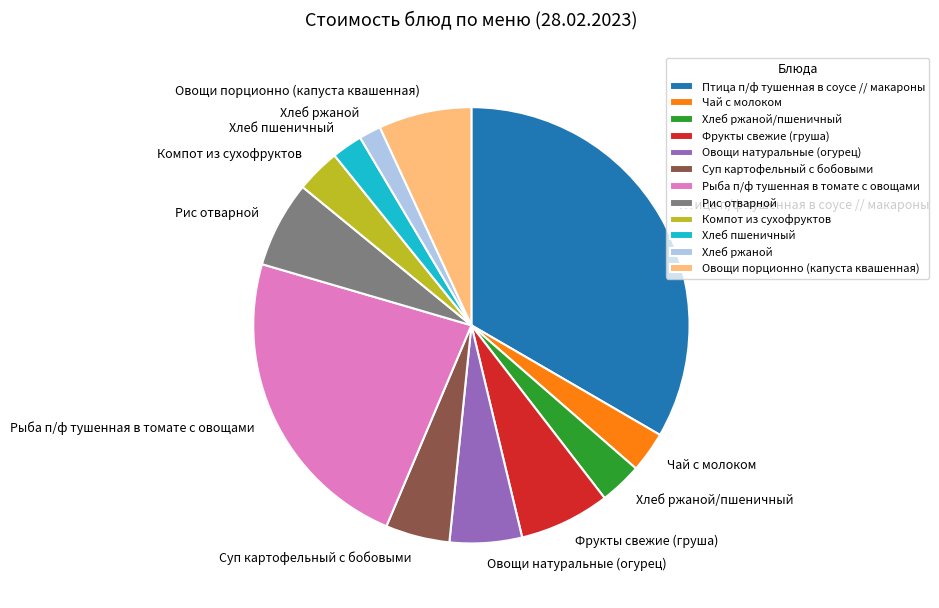

Between Птица п/ф тушенная в соусе // макароны and Суп картофельный с бобовыми, which is larger?

Птица п/ф тушенная в соусе // макароны